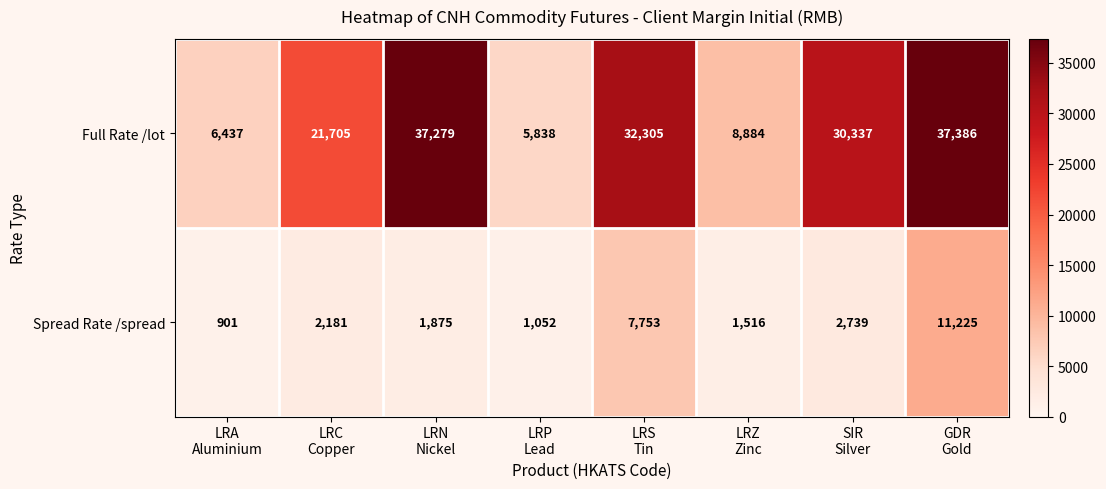

Which series has the largest range (max minus min)?

Full Rate /lot